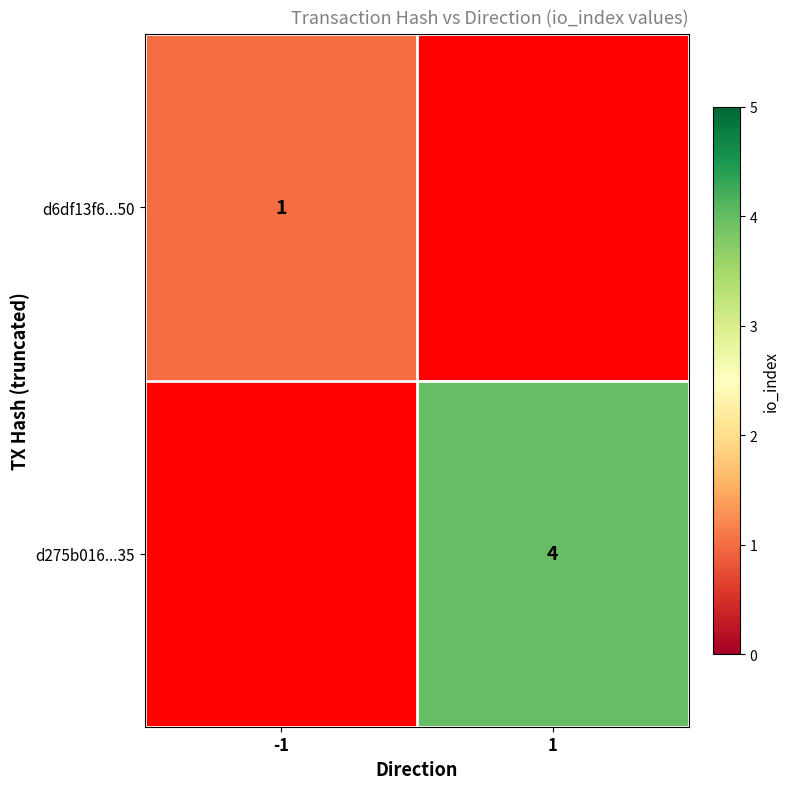

The d275b016...35 series shows 4 at 1. True or false?

True